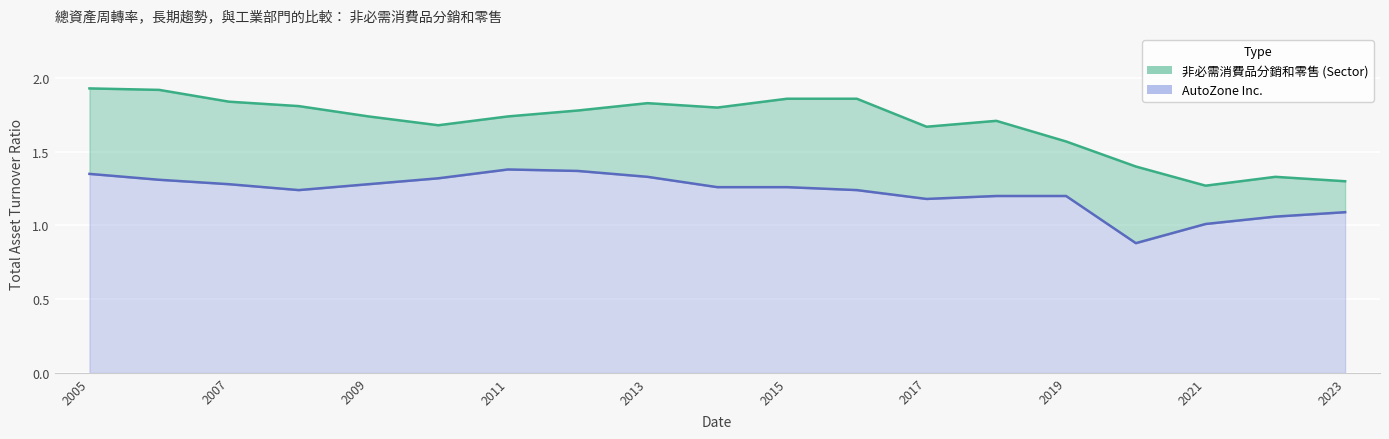

Is it true that 非必需消費品分銷和零售 equals 1.9 at 2006-08-26?

True